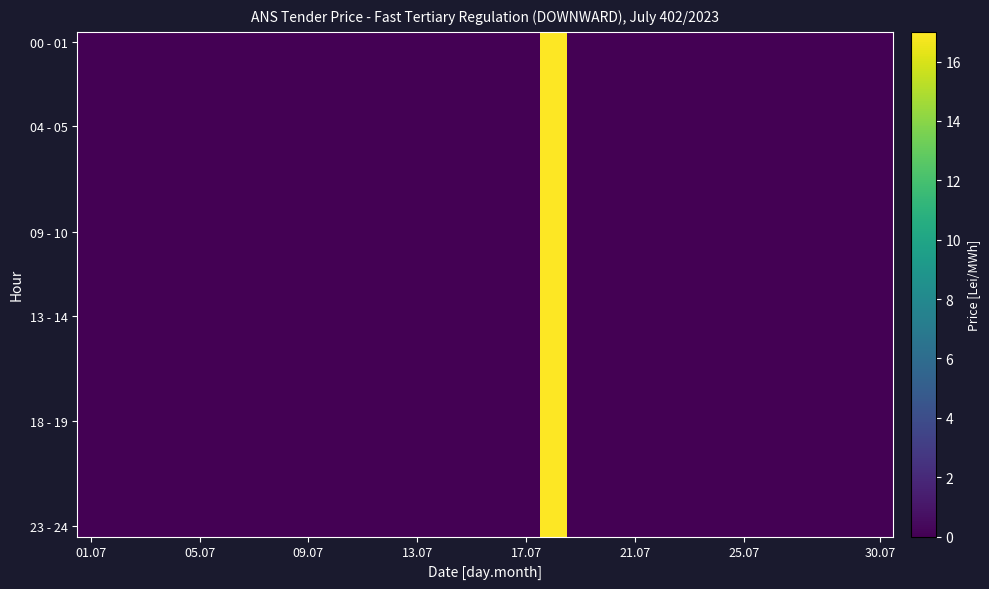

Which series has the widest spread of values?

00 - 01